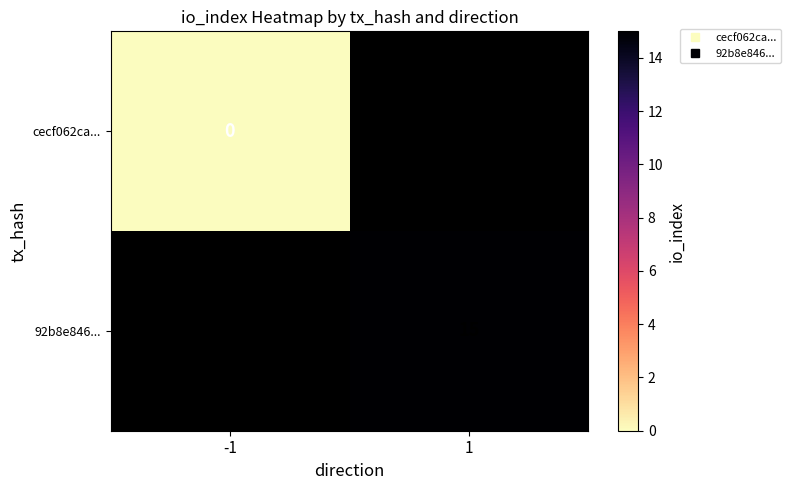

How many values in 92b8e846... are above zero?

1